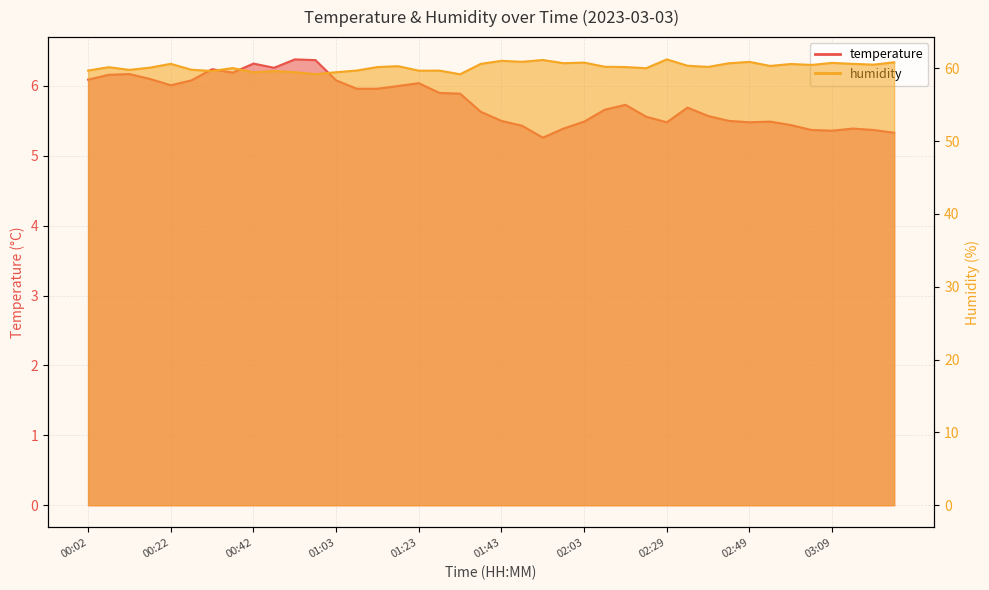

At which category does the chart reach its minimum across all series?

01:53